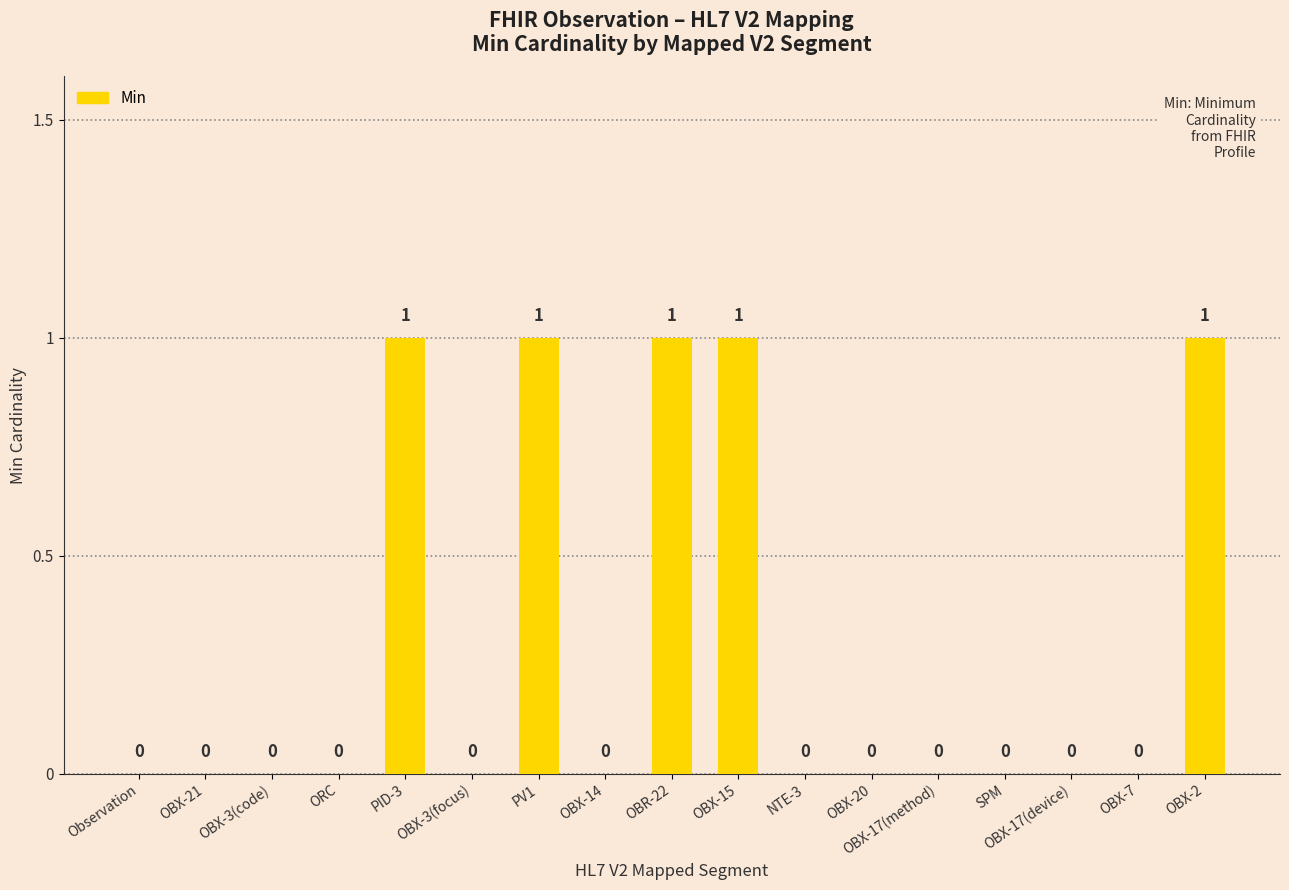

Count the values in the range 0 to 1.

17